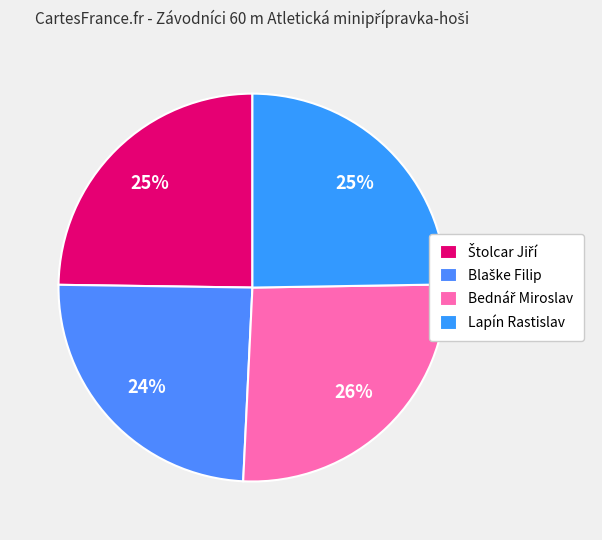

Which has a higher value, Štolcar Jiří or Lapín Rastislav?

Štolcar Jiří